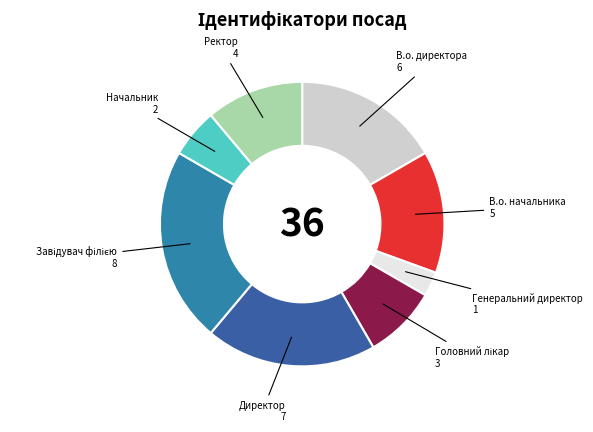

Is it true that Генеральний директор is 3% of the pie?

True